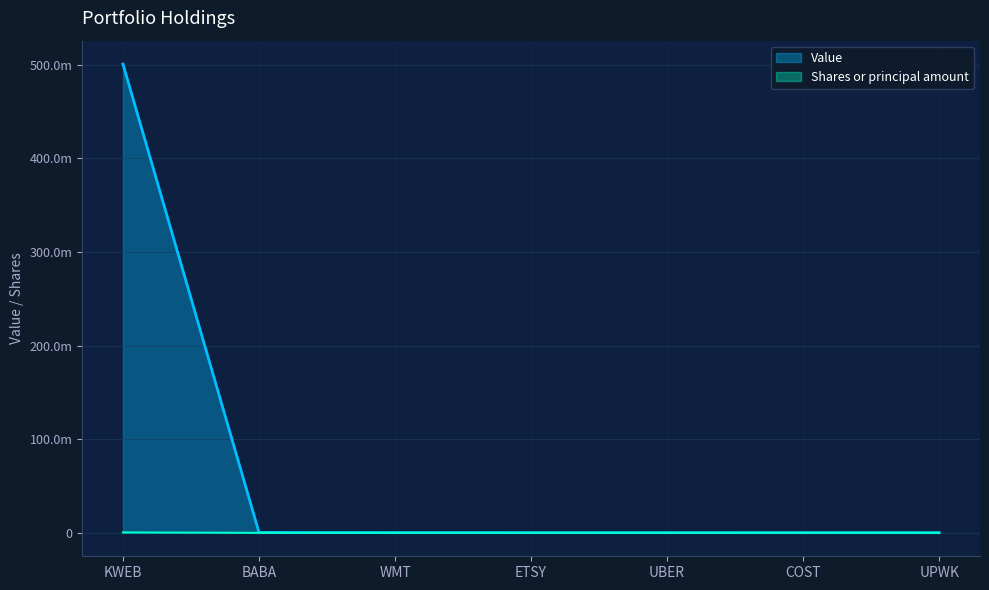

What is the label of the 6th point from the right?

BABA